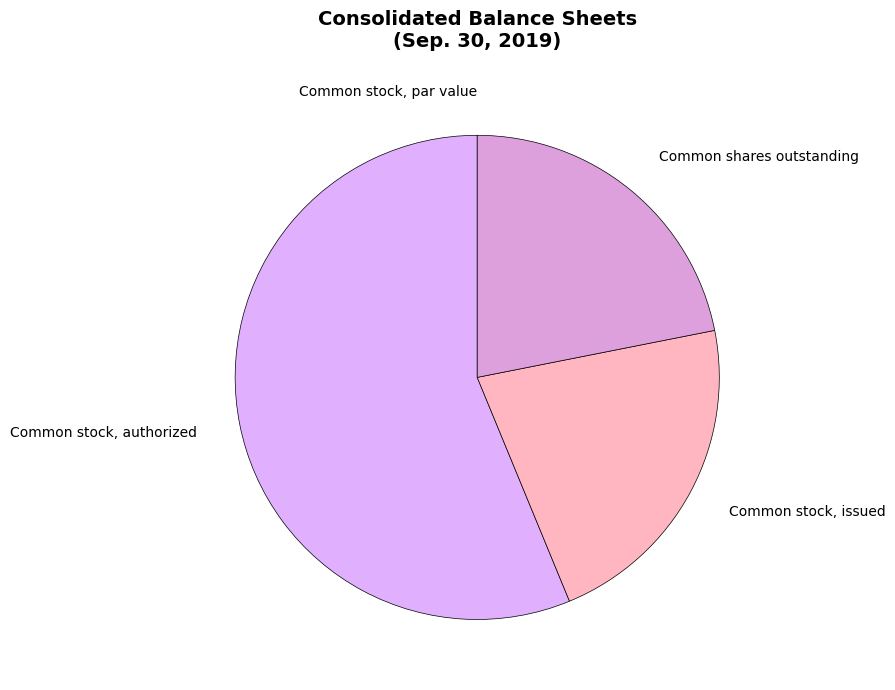

Is the sum of Common stock, issued and Common shares outstanding greater than half?

No